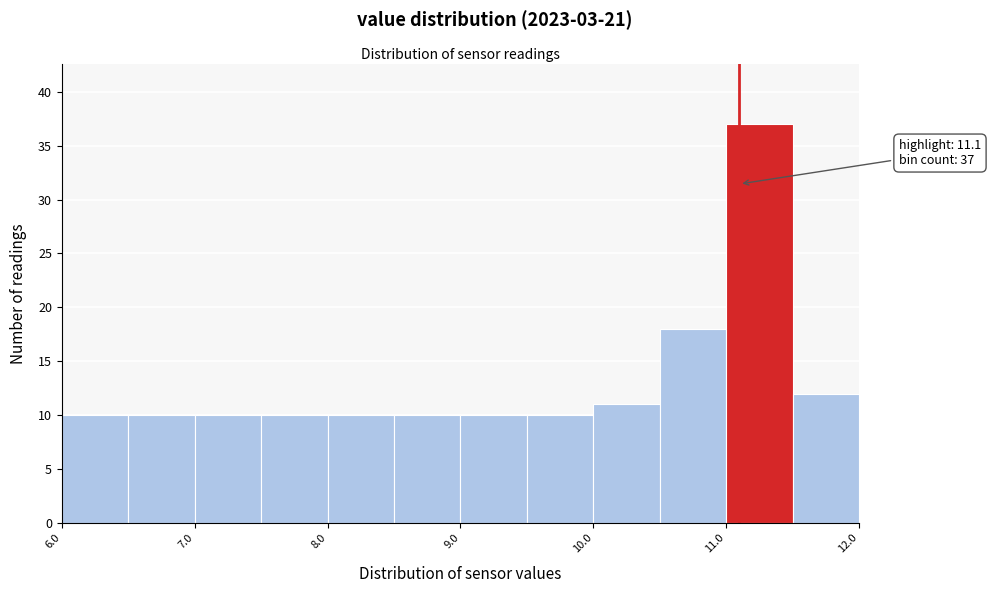

Over which range of the x-axis is the bar tallest?

11.0 to 11.5